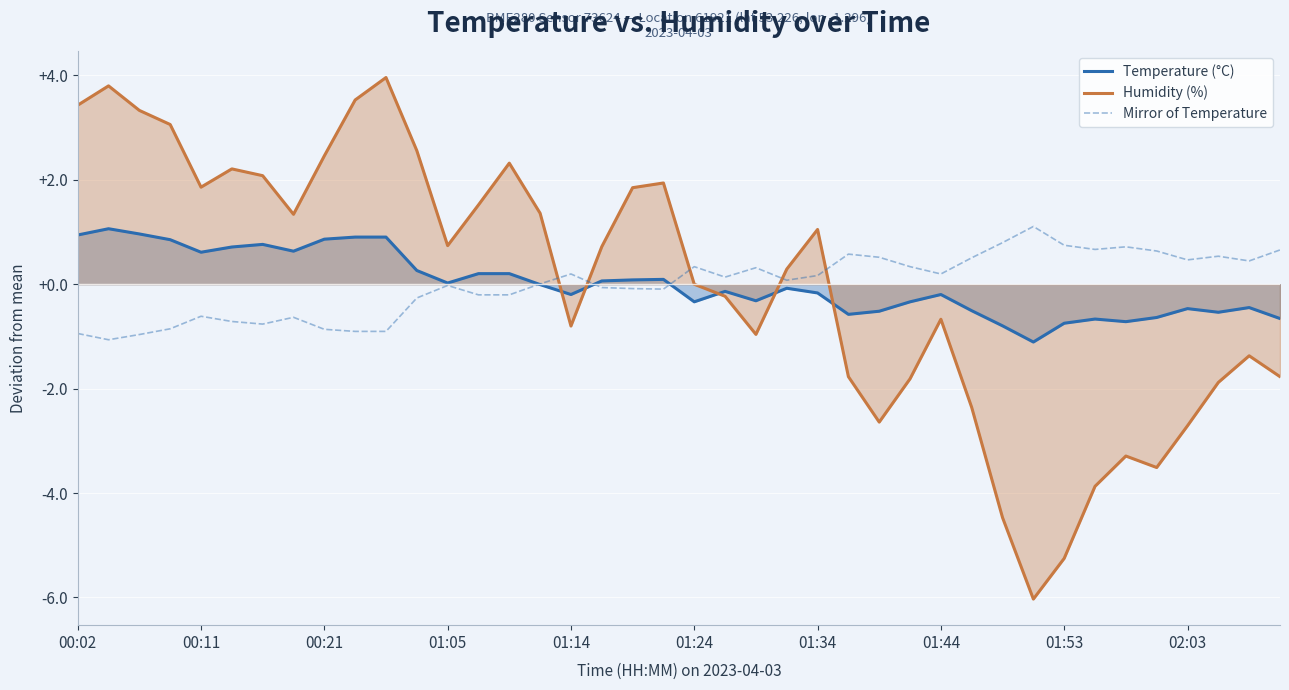

Rank the series at 00:11 from lowest to highest value.

Mirror of Temperature, Temperature (°C), Humidity (%)